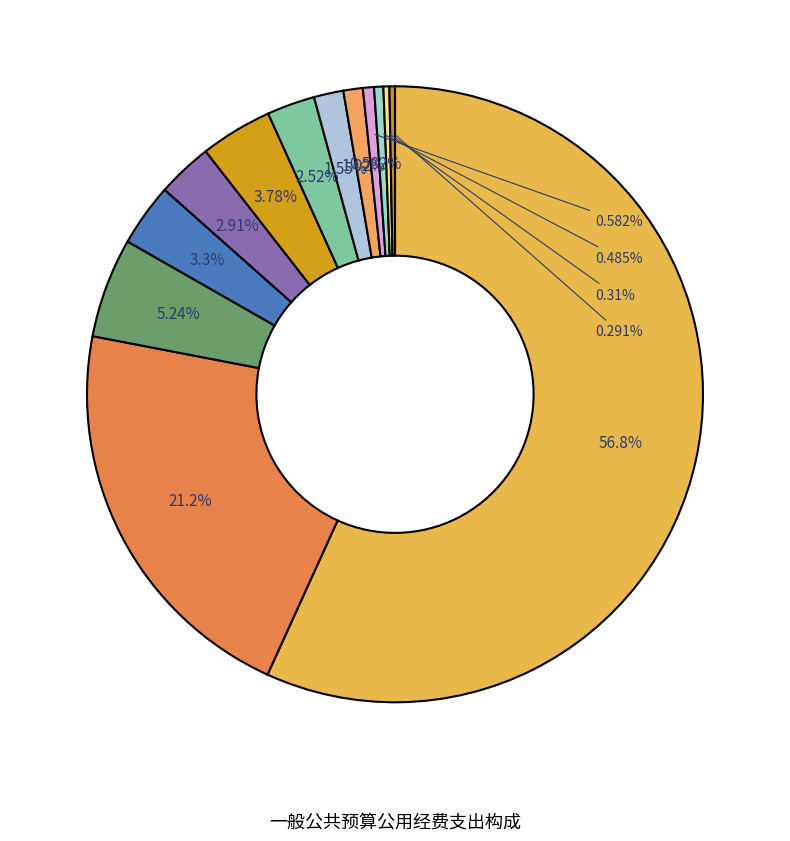

To the nearest percent, what percentage of the pie is 其他社会保障和就业支出?

3%